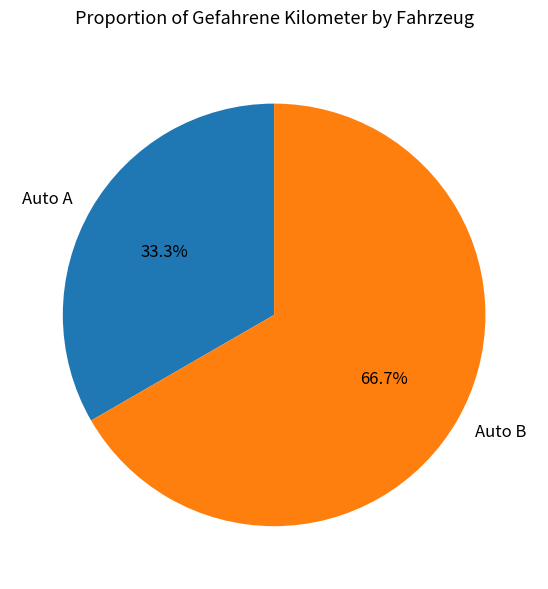

What is the ratio of the value at Auto A to the value at Auto B?

0.5